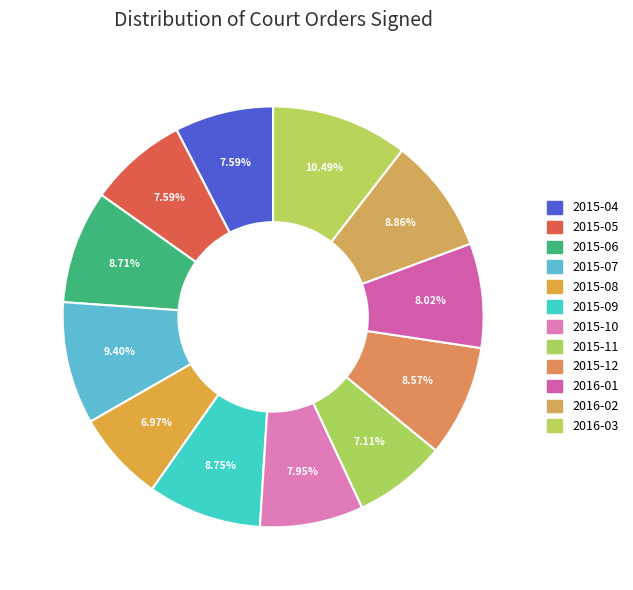

Rank the categories by value from lowest to highest.

2015-08, 2015-11, 2015-04, 2015-05, 2015-10, 2016-01, 2015-12, 2015-06, 2015-09, 2016-02, 2015-07, 2016-03